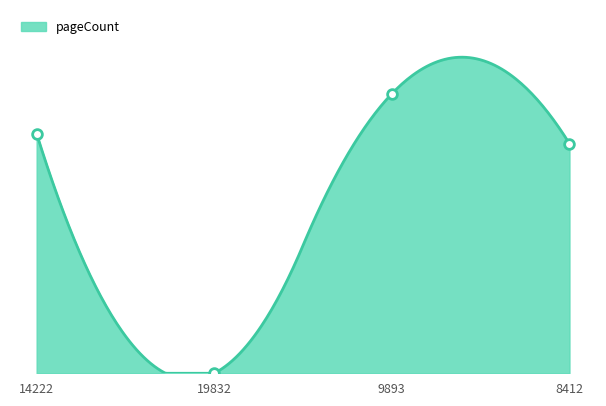

What is the greatest value displayed?

112